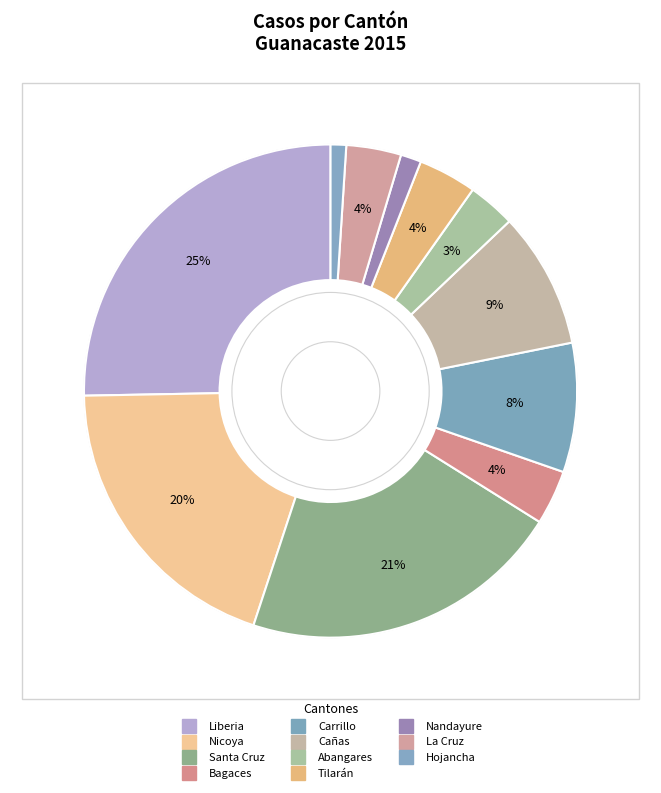

Count the number of slices in the pie.

11